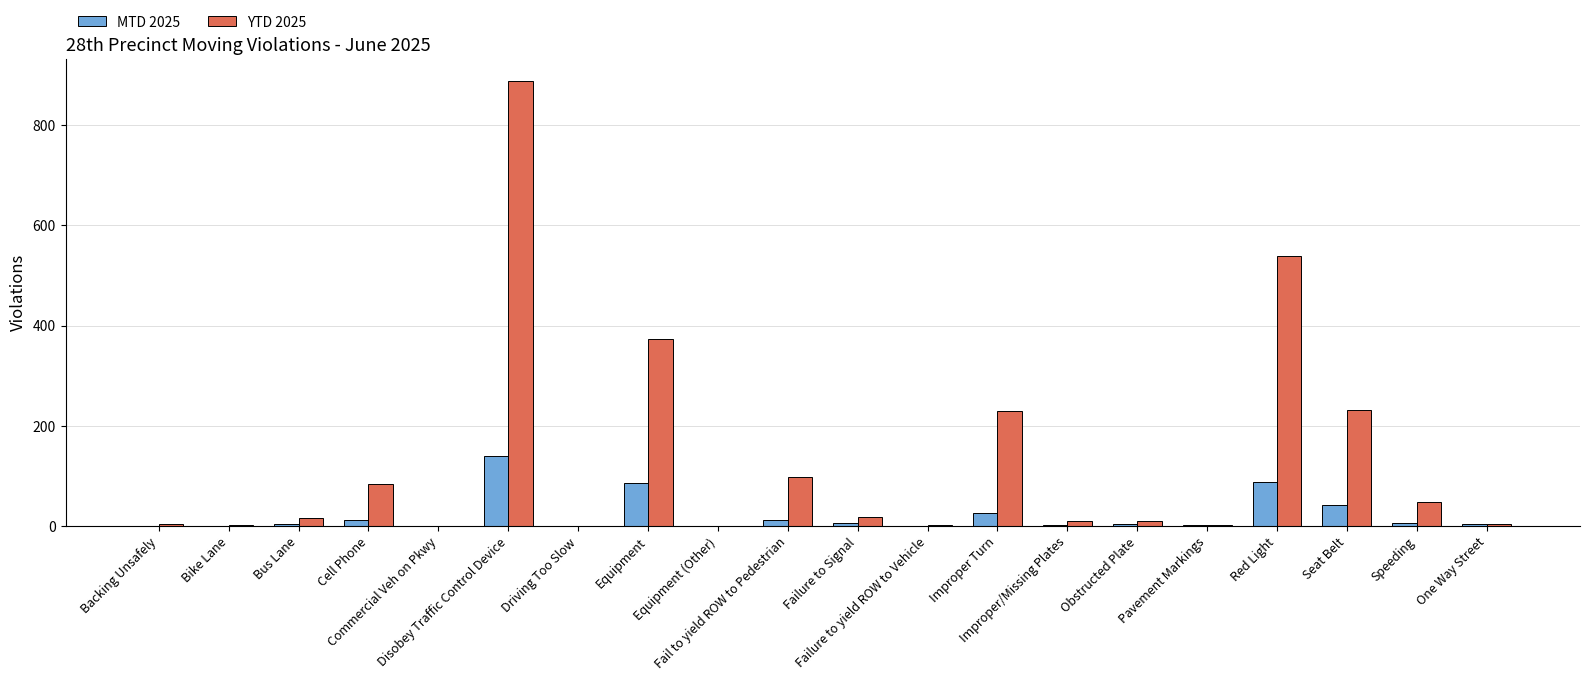

Which series has the largest total across all categories?

YTD 2025